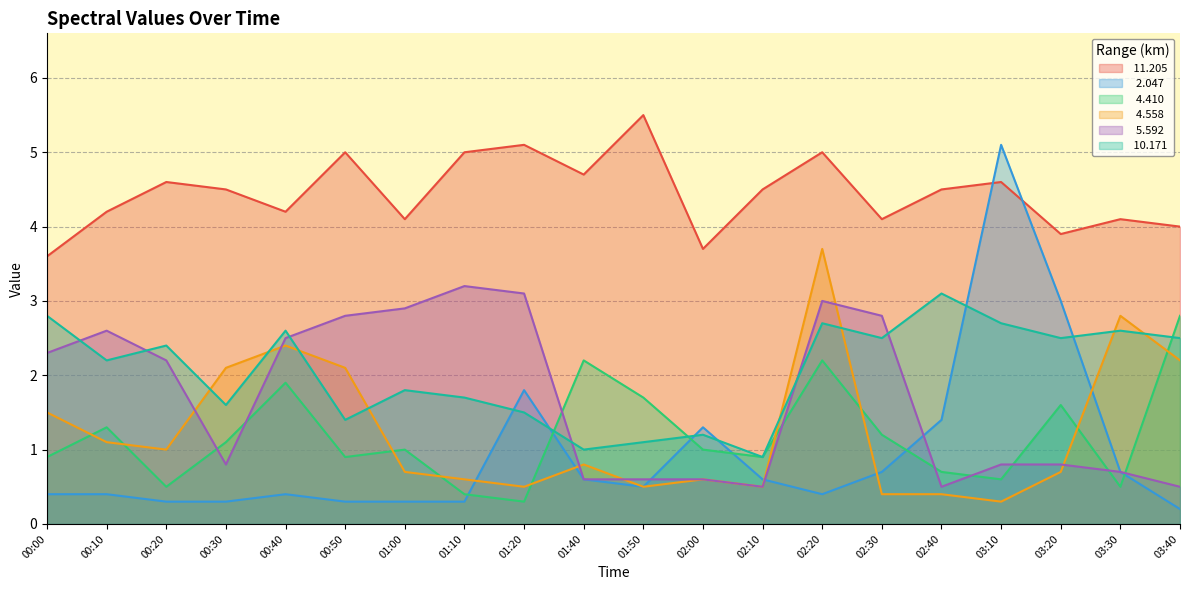

At which label does   4.410 reach its peak?

03:40